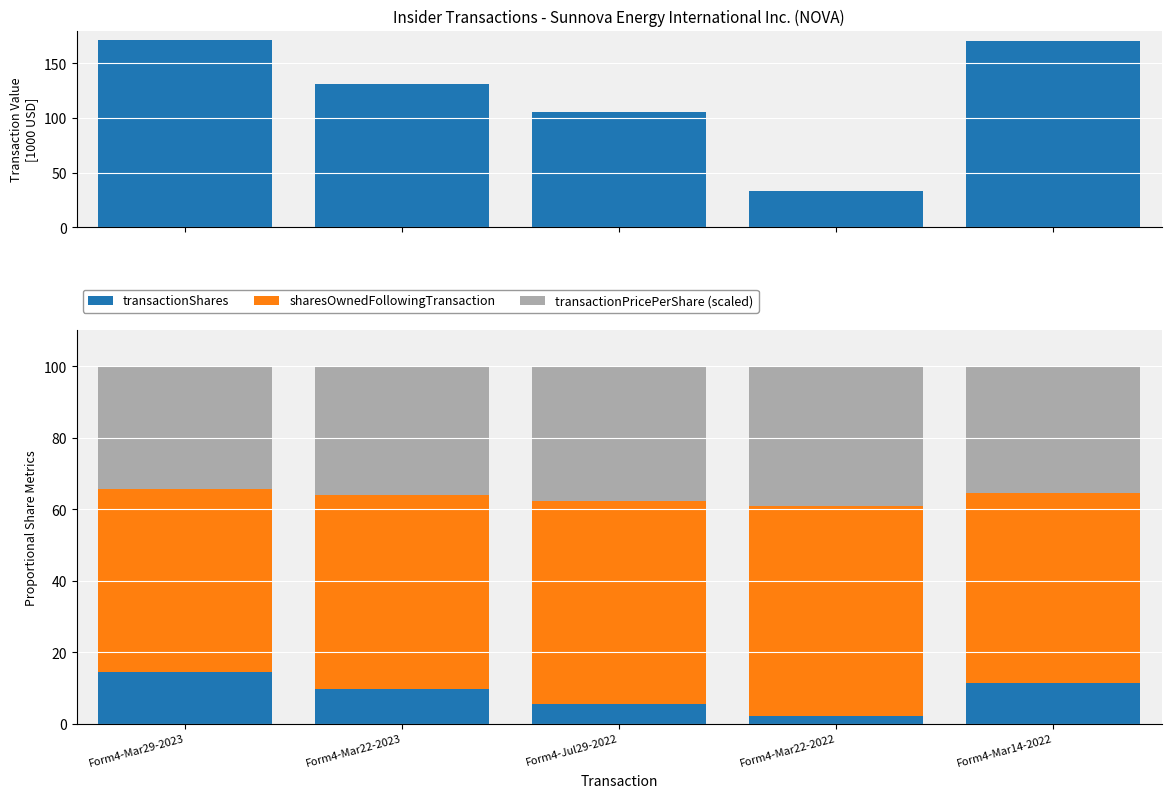

The value of transactionValue at Form4-Mar22-2023 is 79.7. True or false?

False